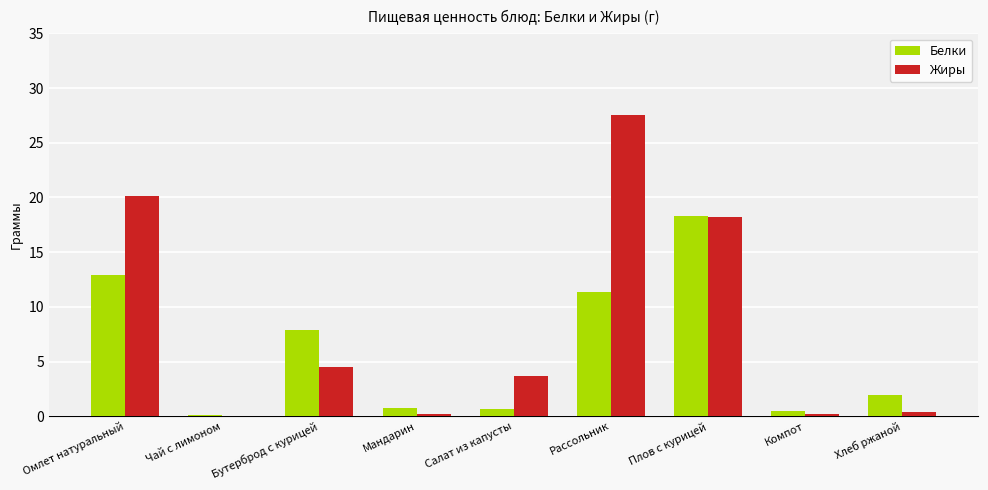

Is the value of Жиры at Плов с курицей greater than the value of Белки at Чай с лимоном?

Yes